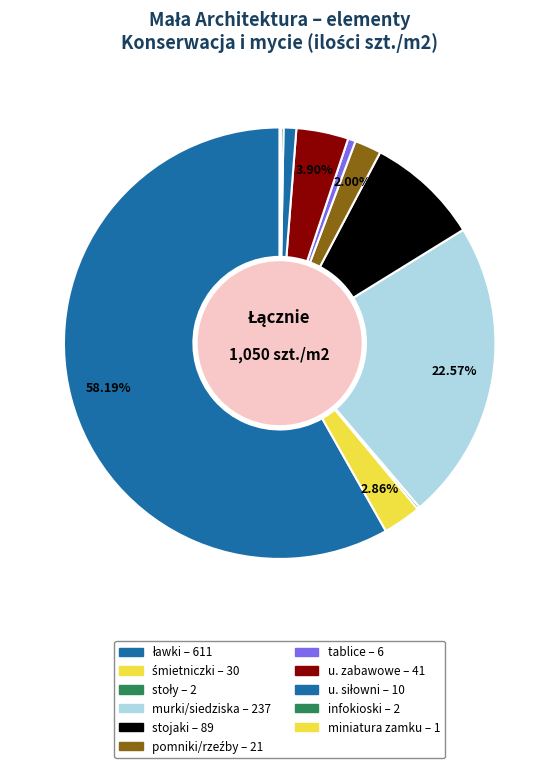

What percentage is NOT represented by miniatura zamku?

99.9%